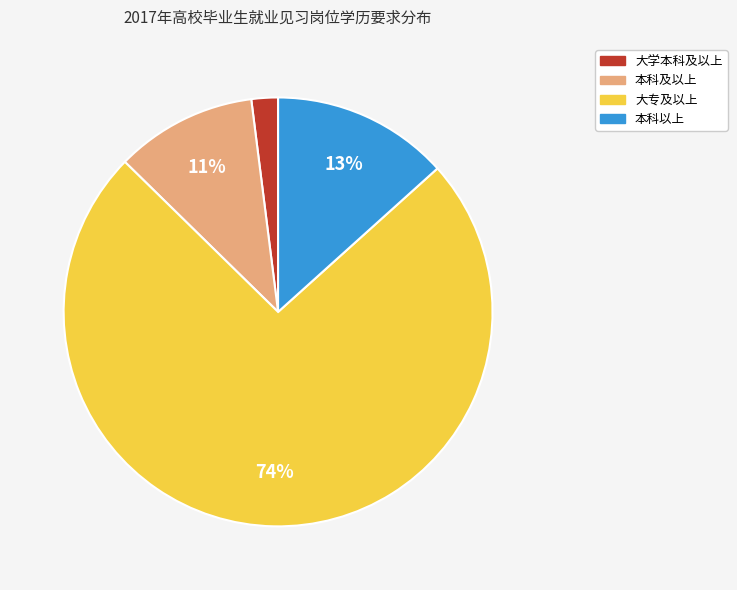

Count the number of slices in the pie.

4